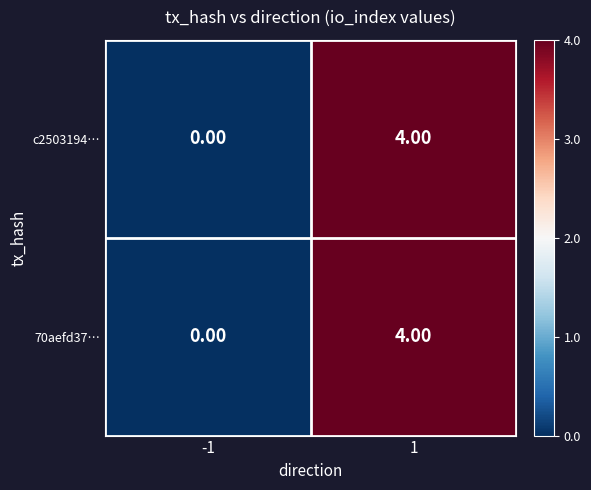

How many data points does each series have?

2